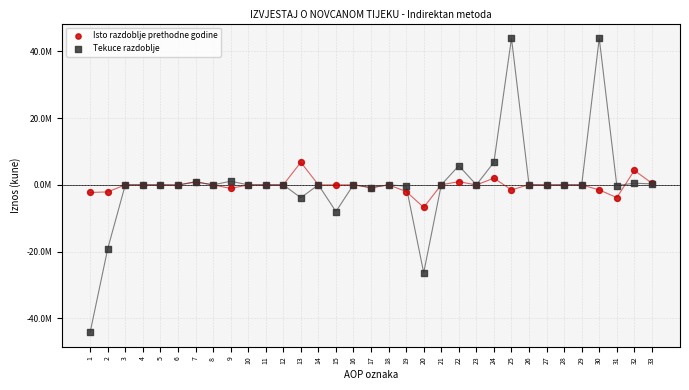

What are all the series names shown in the legend?

Isto razdoblje prethodne godine, Tekuce razdoblje